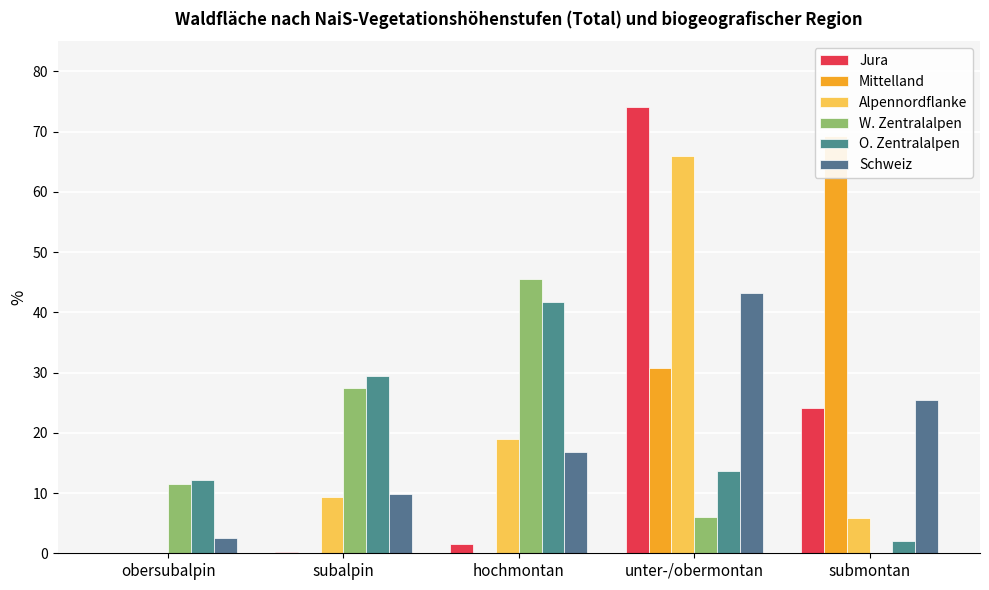

What are all the series names shown in the legend?

Jura, Mittelland, Alpennordflanke, W. Zentralalpen, O. Zentralalpen, Schweiz